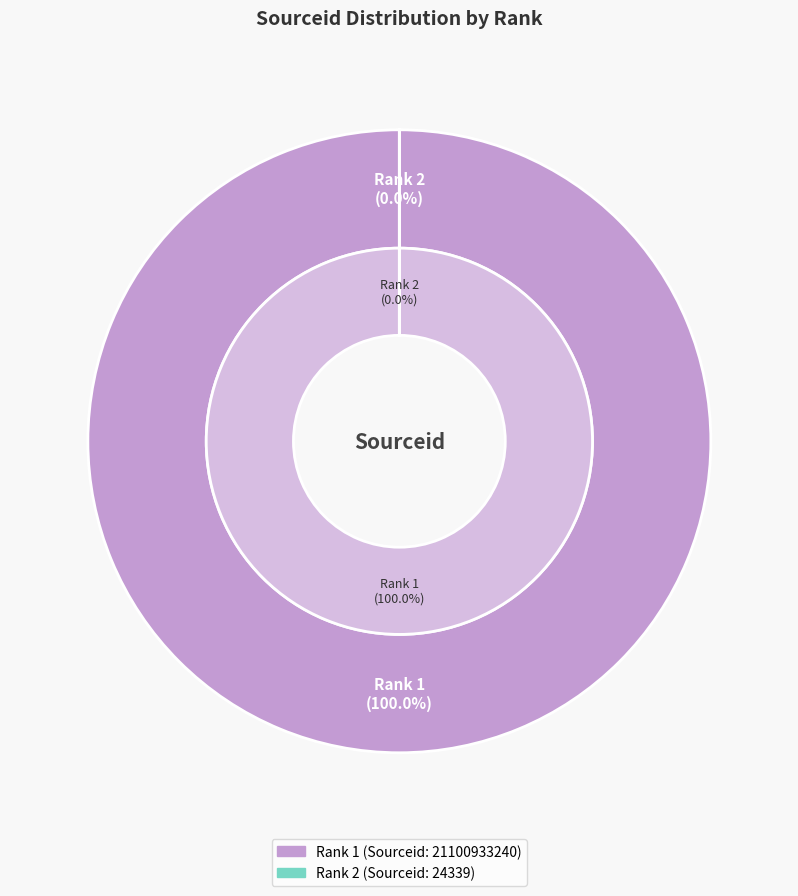

To the nearest percent, what is the difference between the 2 and 1 slice percentages?

100%